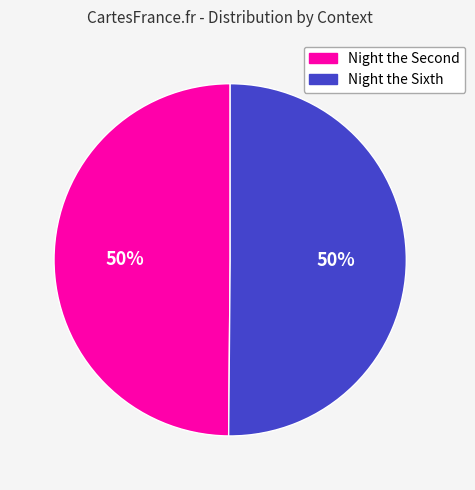

To the nearest percent, what portion does Night the Sixth represent?

50%